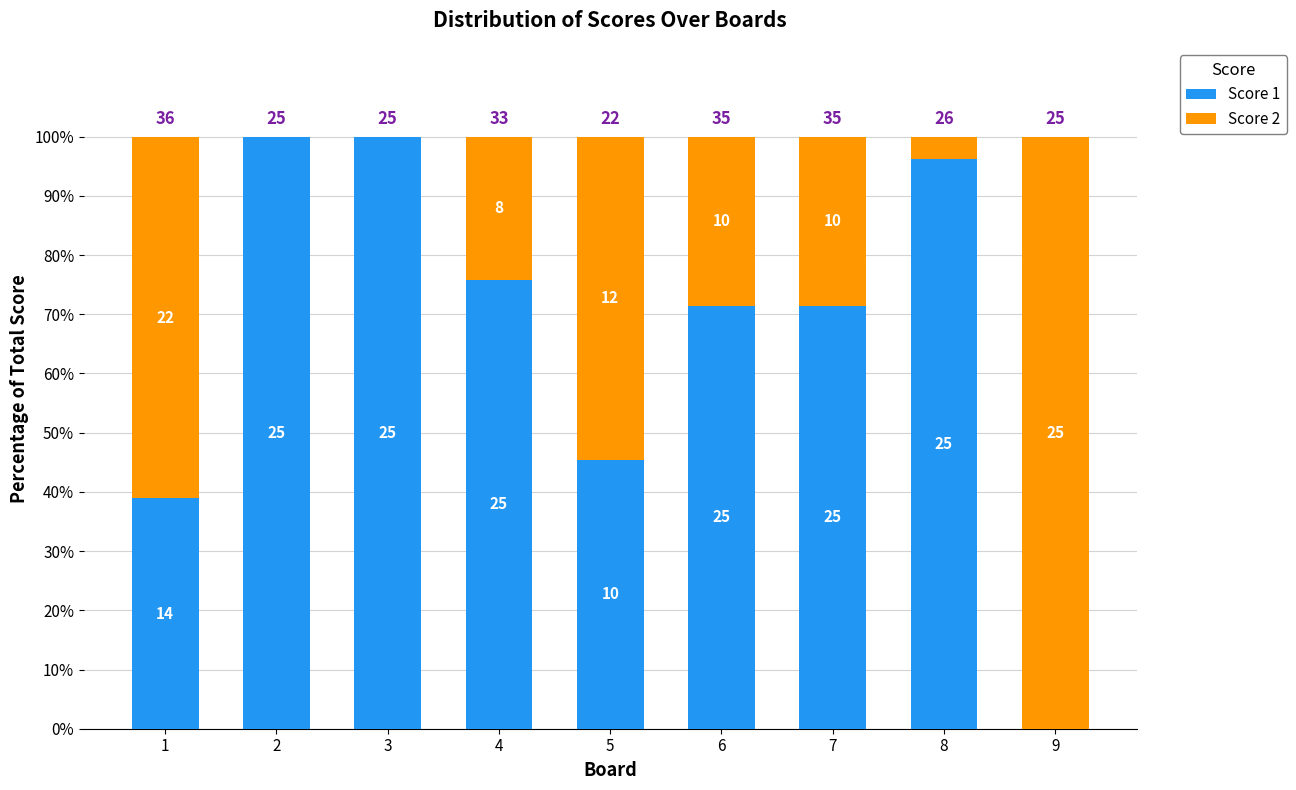

What are all the series names shown in the legend?

Score 1, Score 2